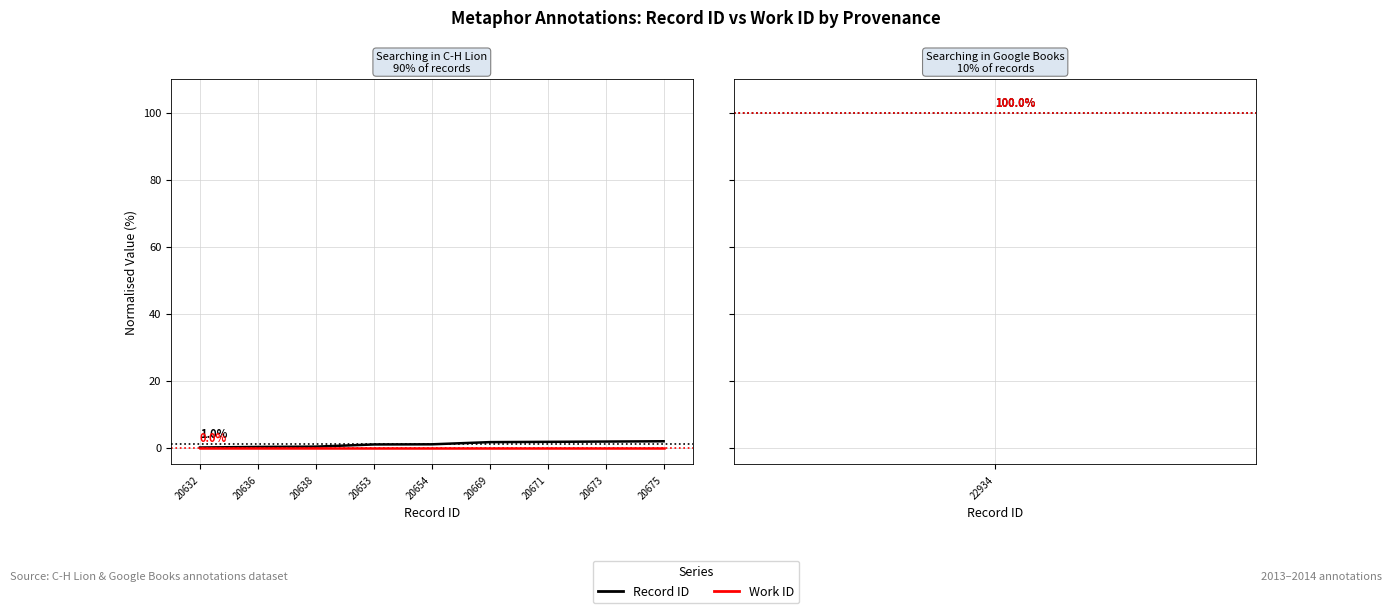

Rank the series at 20669 from lowest to highest value.

Work ID, Record ID